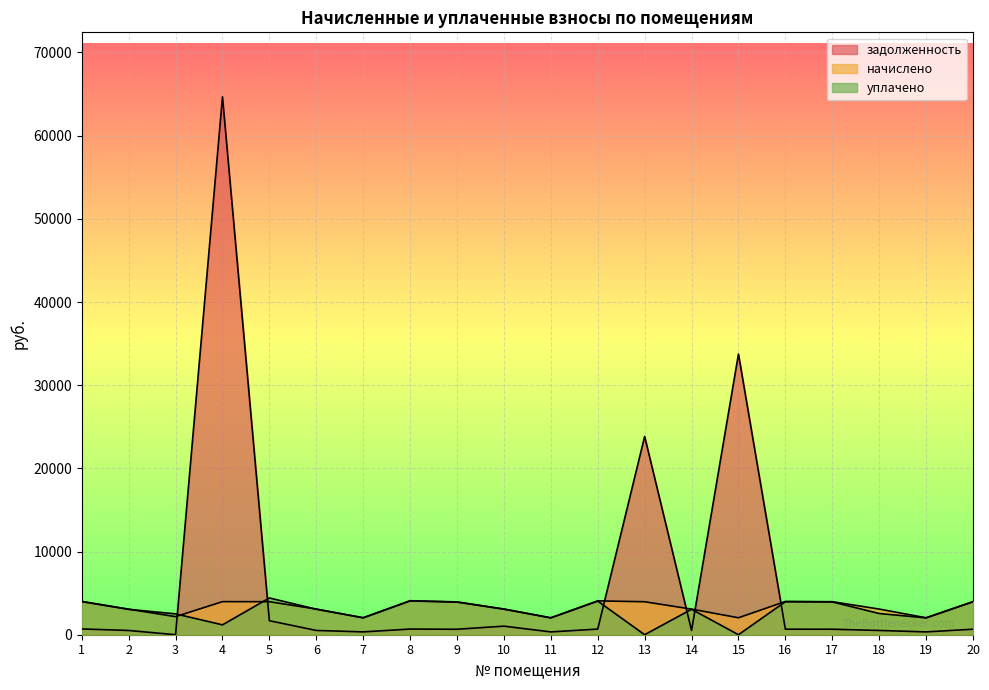

Which label corresponds to the largest value in the chart?

4